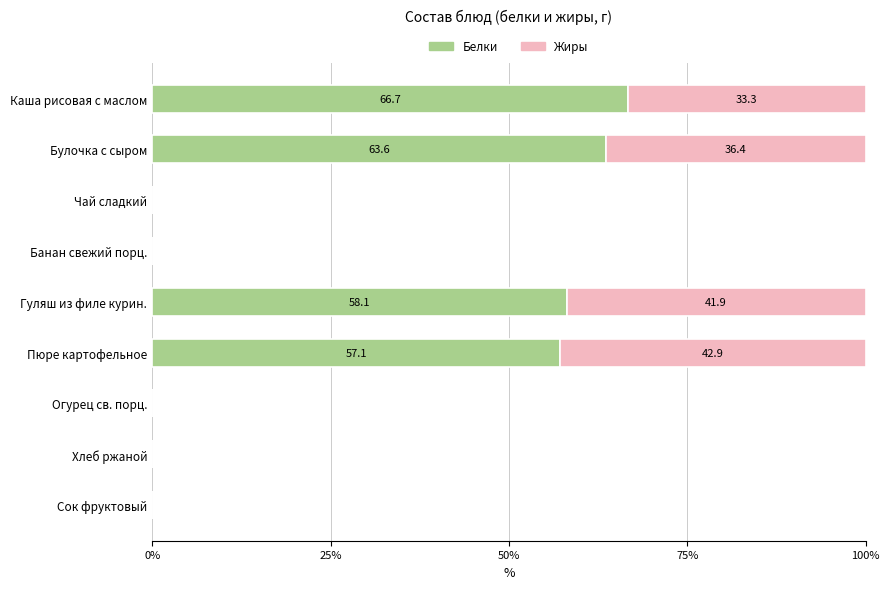

The Белки series shows 66.7 at Каша рисовая с маслом. True or false?

True